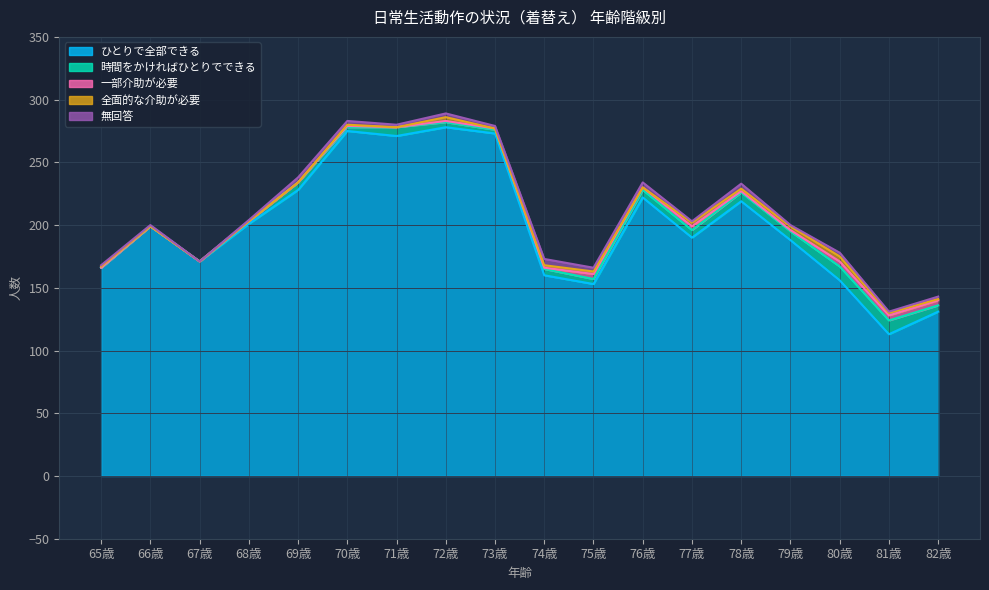

At which label does ひとりで全部できる first exceed 199?

68